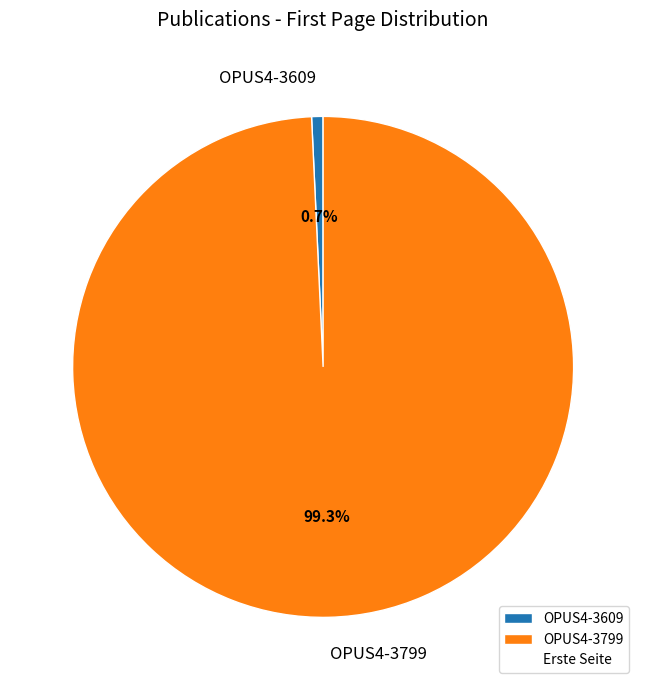

Does OPUS4-3609 represent more than half of the total?

No